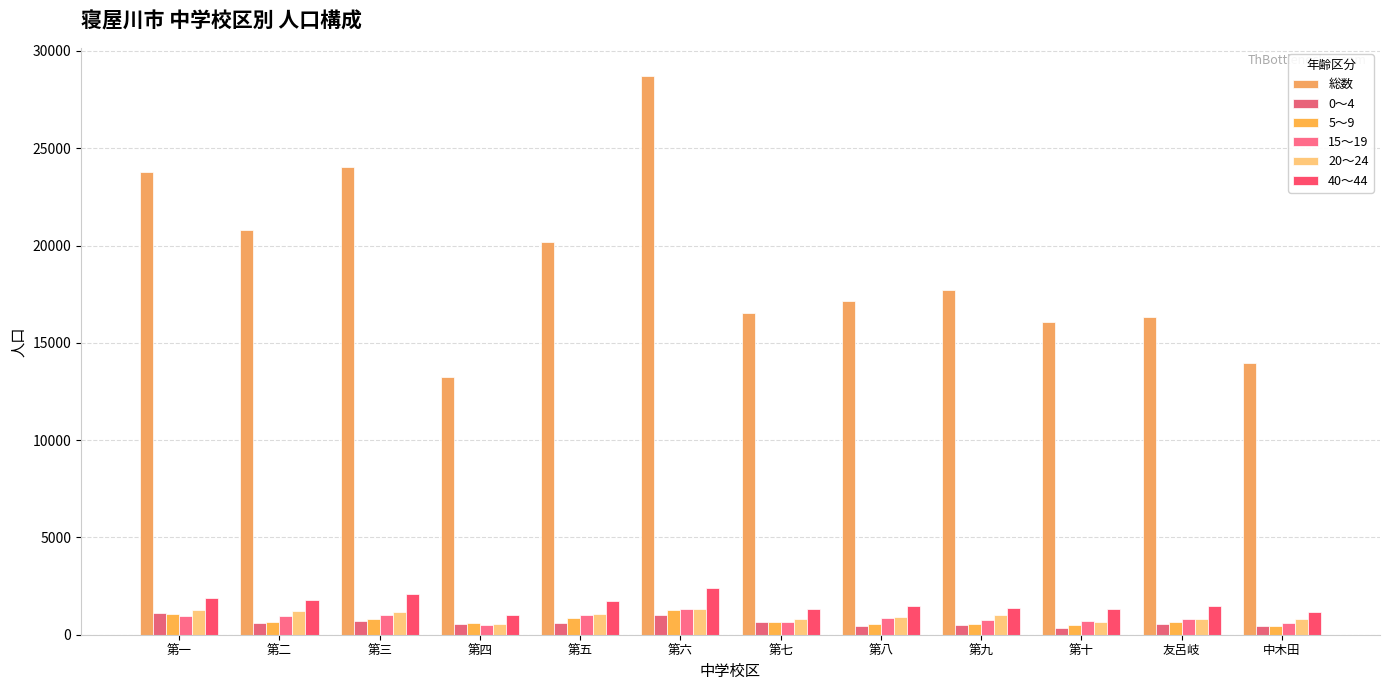

What is the average value of the 15～19 series?

849